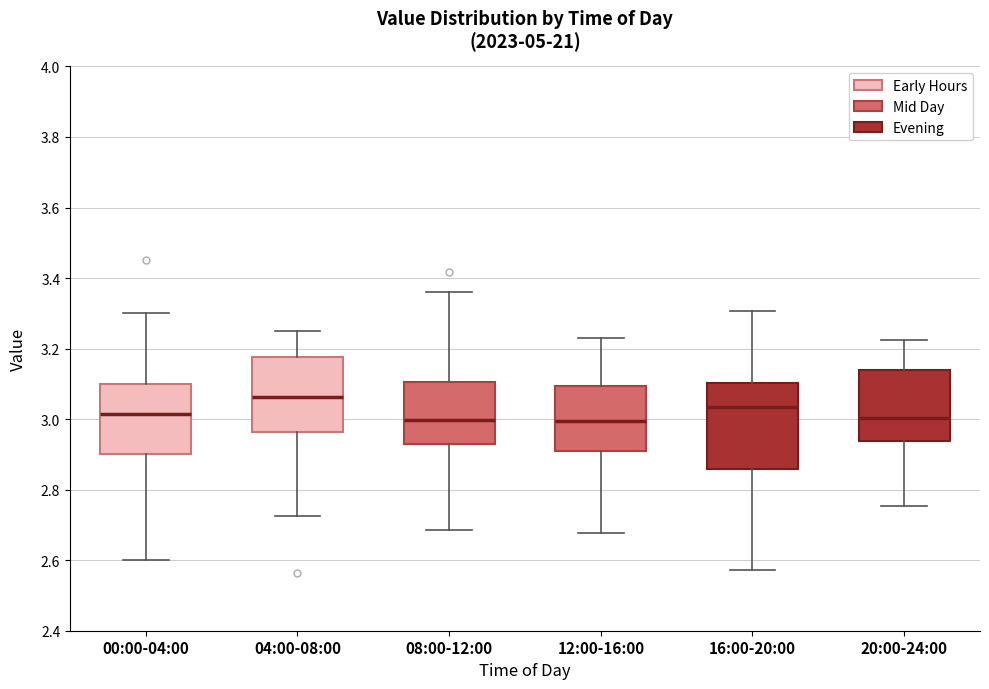

Which box's median line is the highest?

04:00-08:00